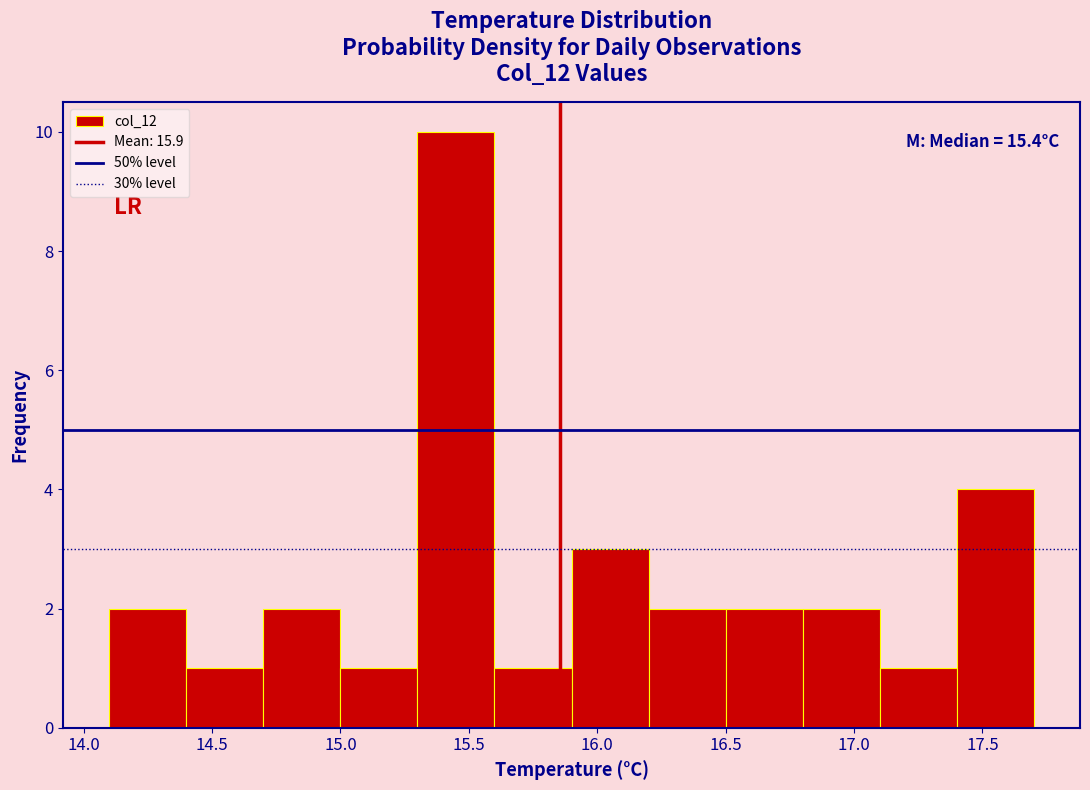

Over which range of the x-axis is the bar tallest?

15.3 to 15.6